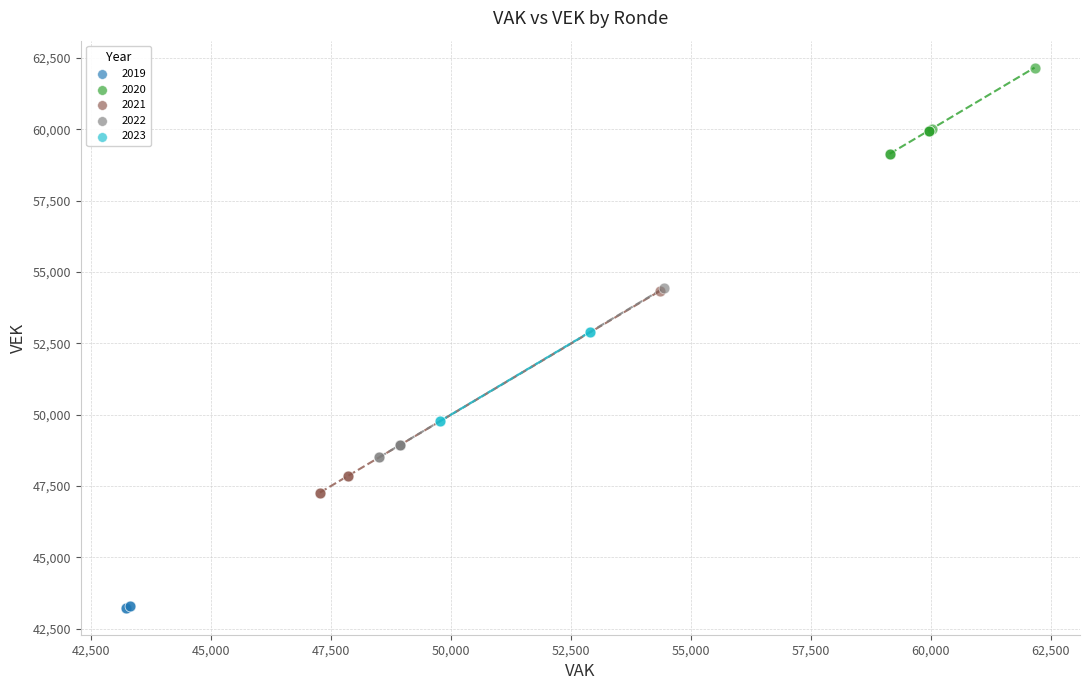

Which series contains the highest Y value?

2020